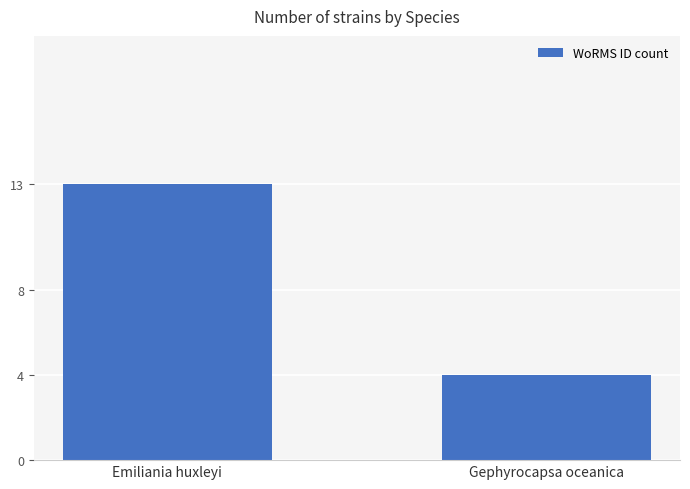

Count the values in the range 4 to 13.

2